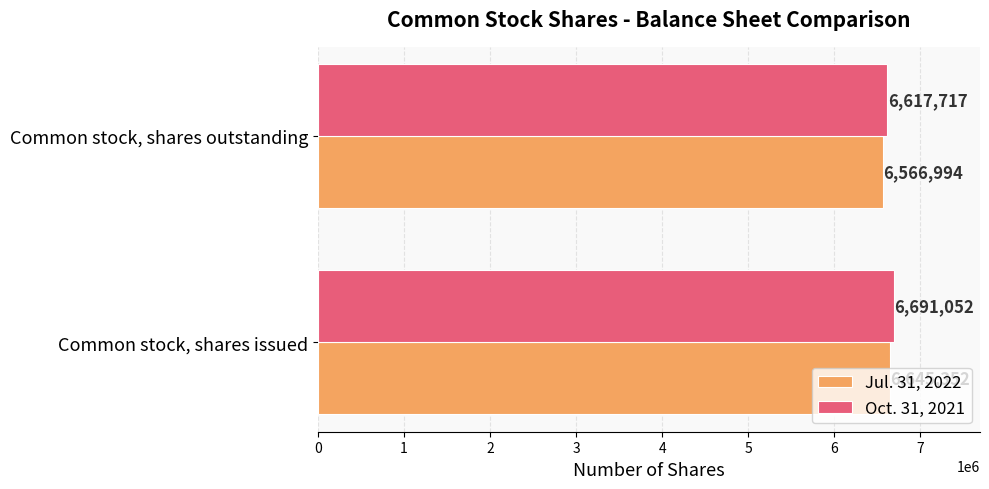

Which series has the largest total across all categories?

Oct. 31, 2021